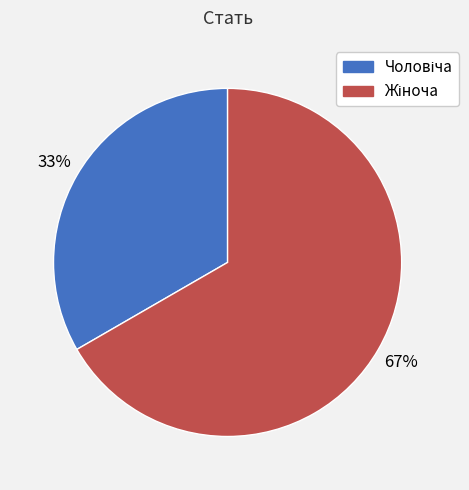

To the nearest percent, what is the average slice percentage?

50%